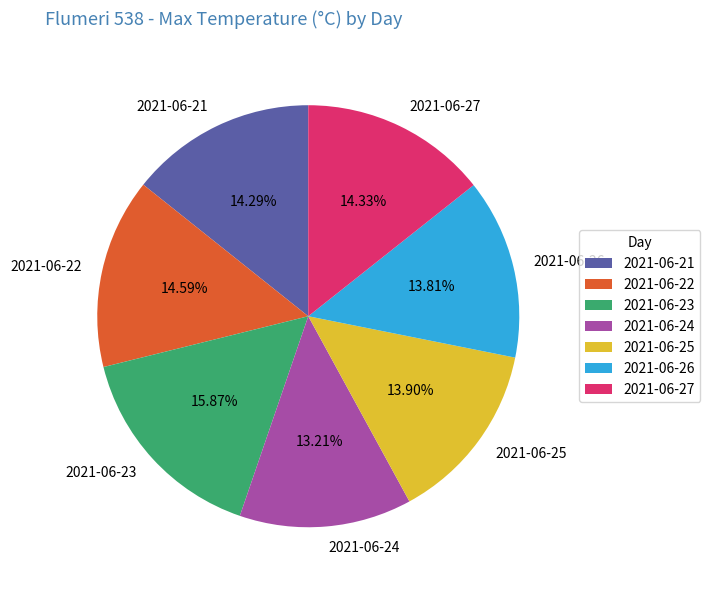

Between 2021-06-21 and 2021-06-23, which is larger?

2021-06-23